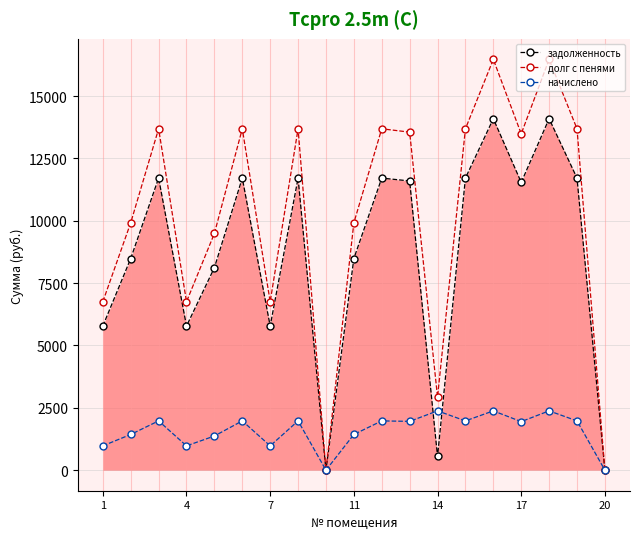

What is the value of the начислено point at the 11th from the left?

1976.4